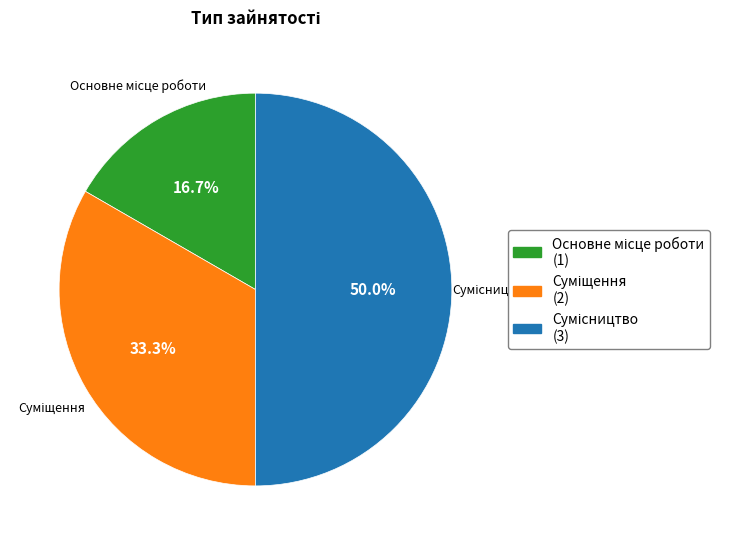

Count the number of slices in the pie.

3